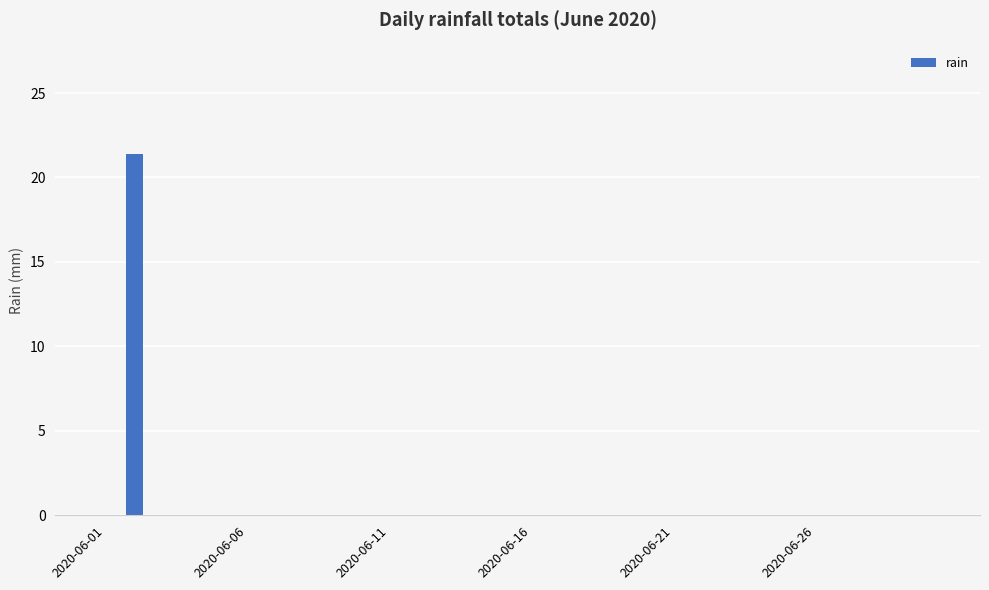

Count the number of data series in this chart.

1